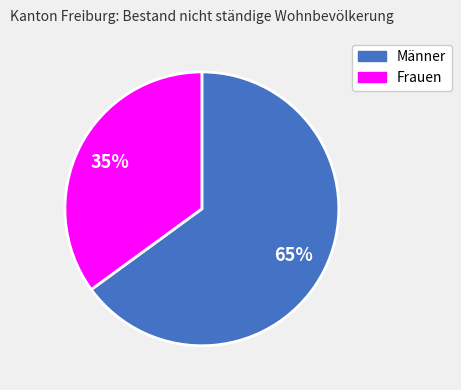

Combined, do Männer and Frauen account for over 50%?

Yes